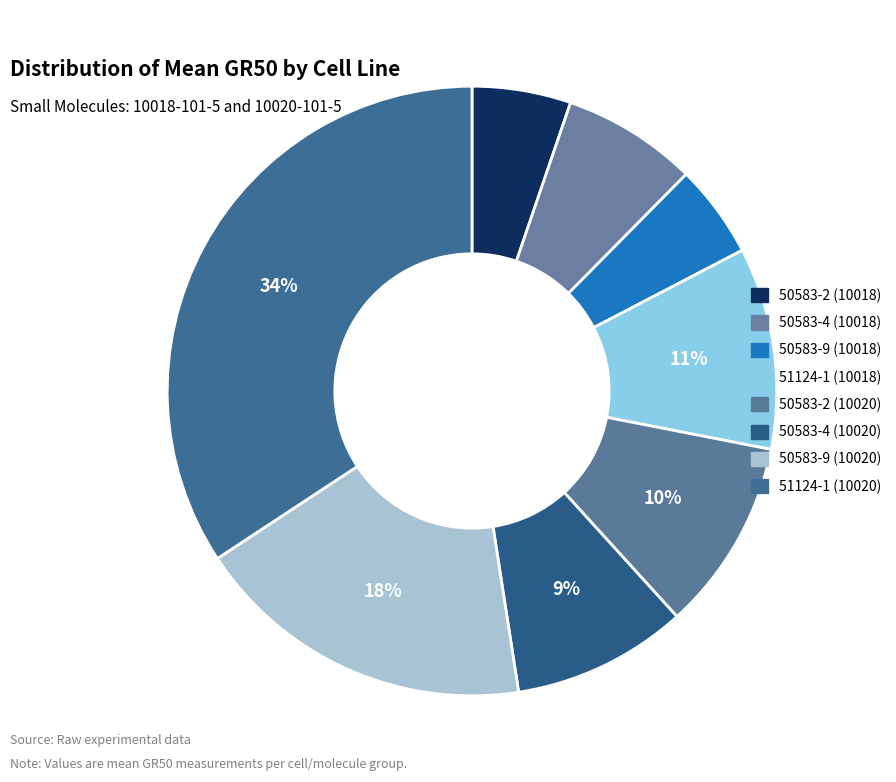

To the nearest percent, what percentage of the pie is 50583-2 (10020)?

10%